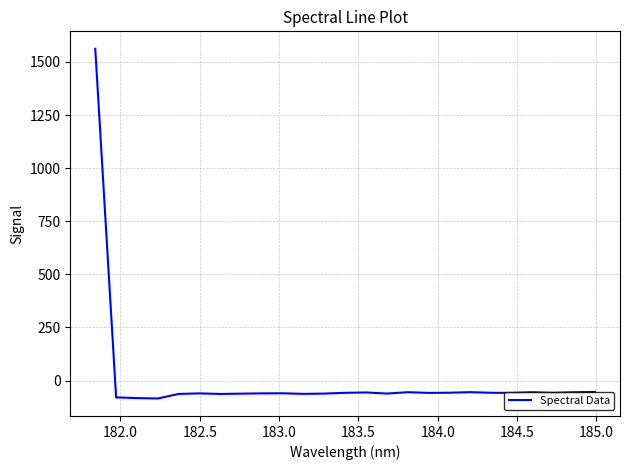

What is the difference between the maximum and minimum values?

1646.7